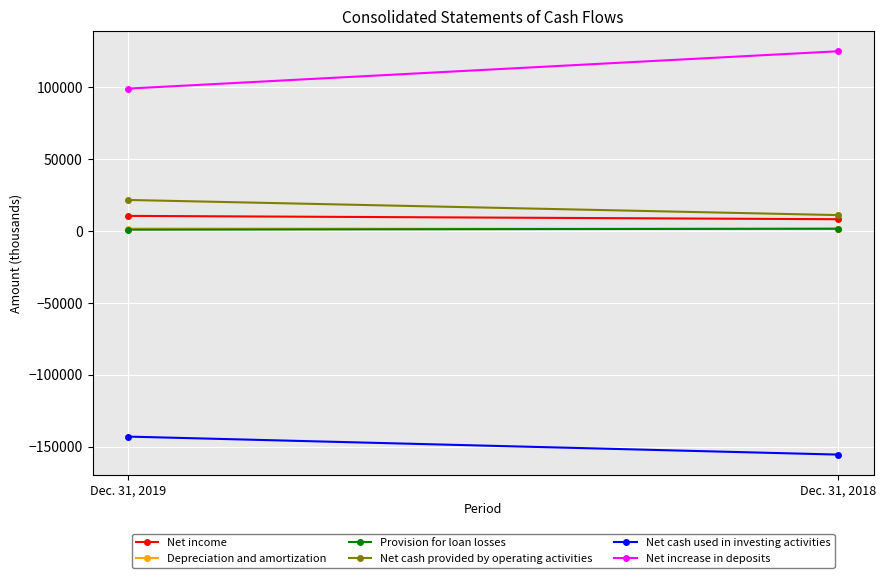

What are all the series names shown in the legend?

Net income, Depreciation and amortization, Provision for loan losses, Net cash provided by operating activities, Net cash used in investing activities, Net increase in deposits